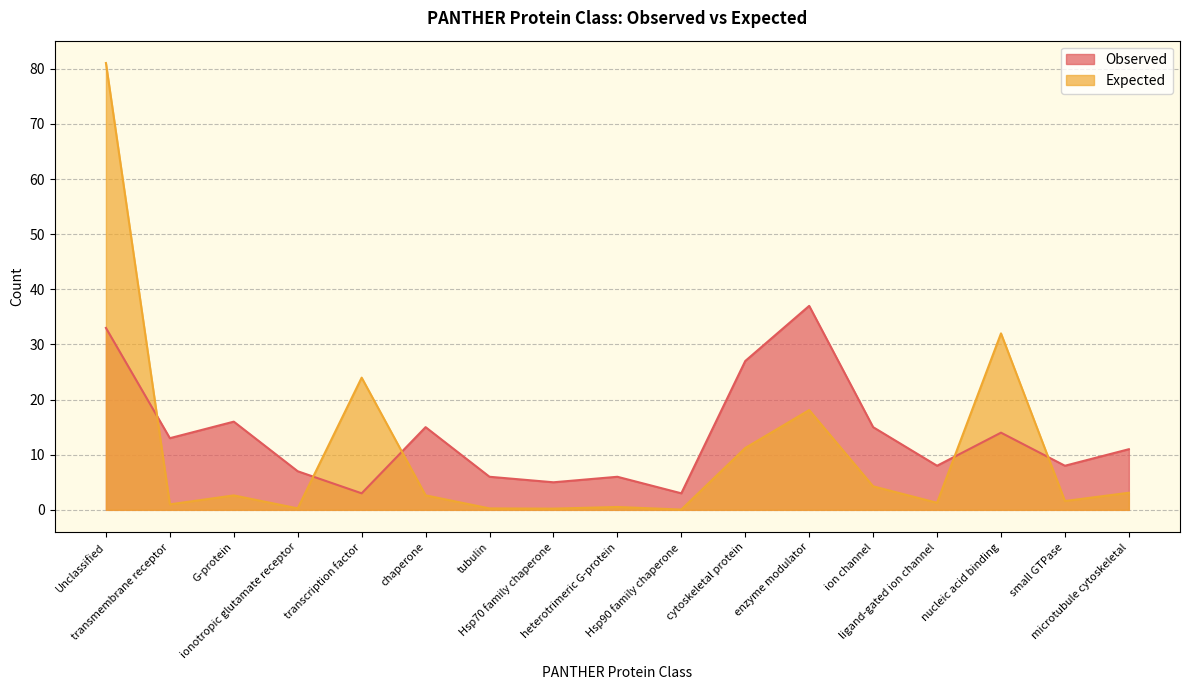

Which series changed the most between Unclassified and G-protein?

Expected